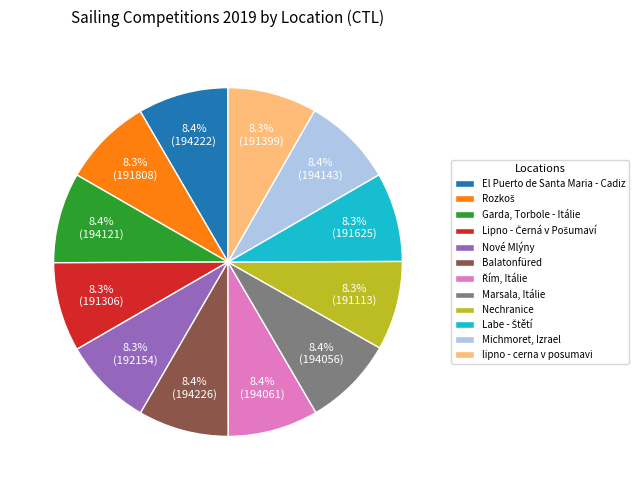

Combined, what portion of the pie is lipno - cerna v posumavi and Balatonfüred?

16.7%